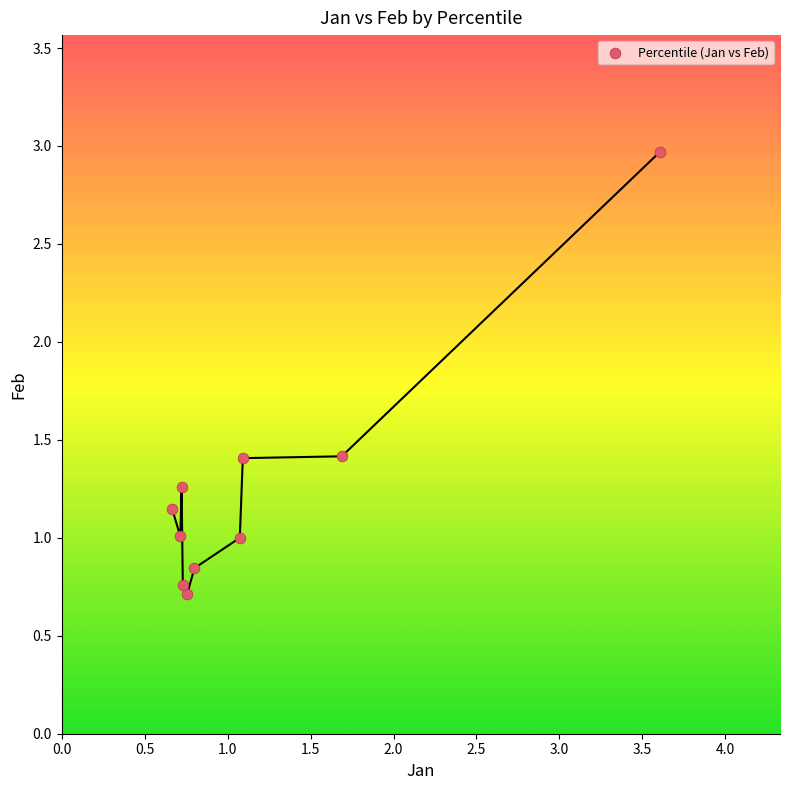

What is the range of Y values (max minus min)?

2.3